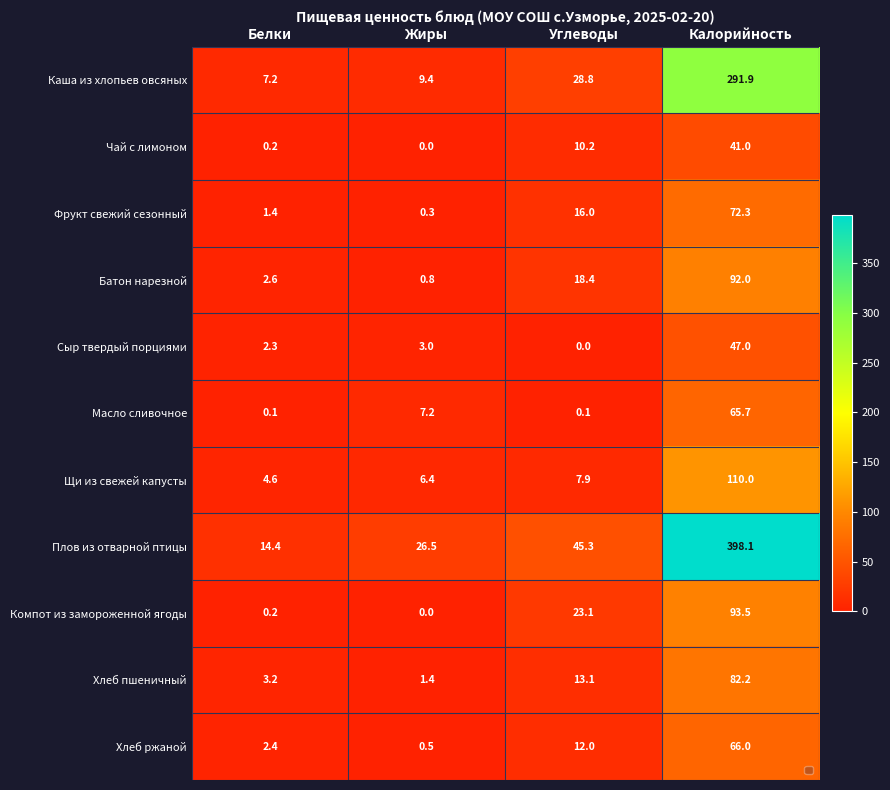

Where is Сыр твердый порциями nearest to the value 23?

Жиры